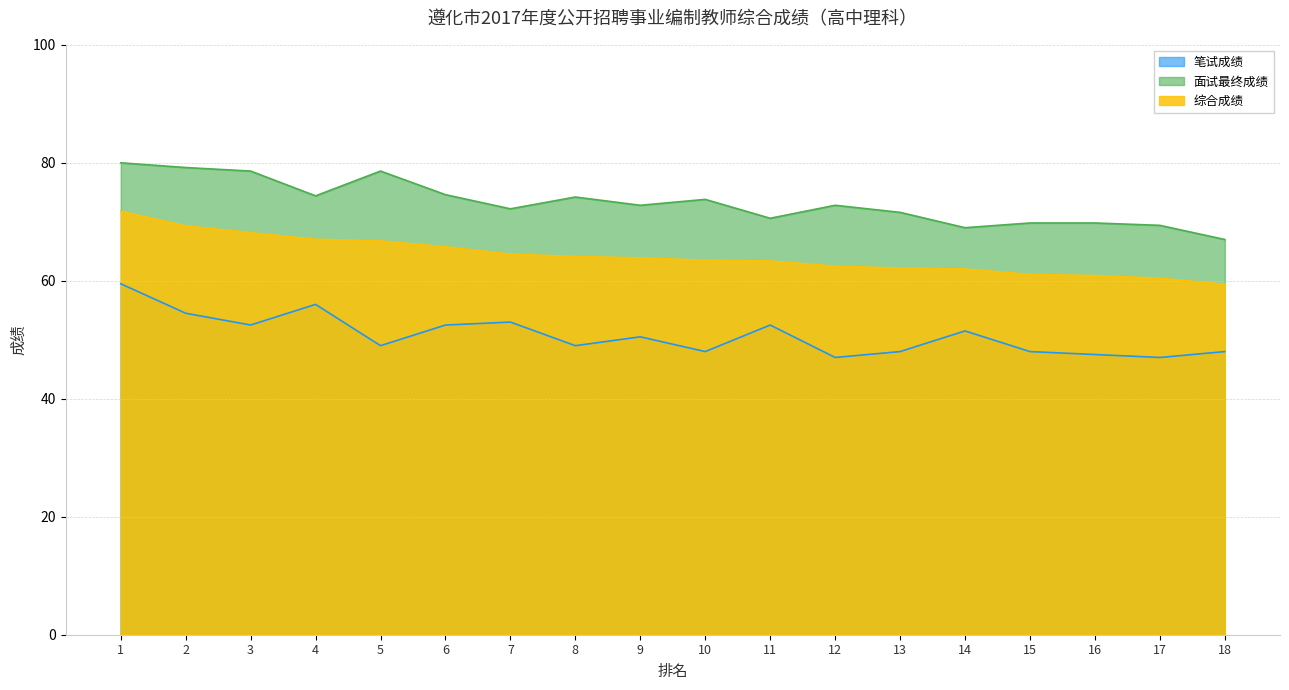

How many values in the 笔试成绩 series exceed 50?

9